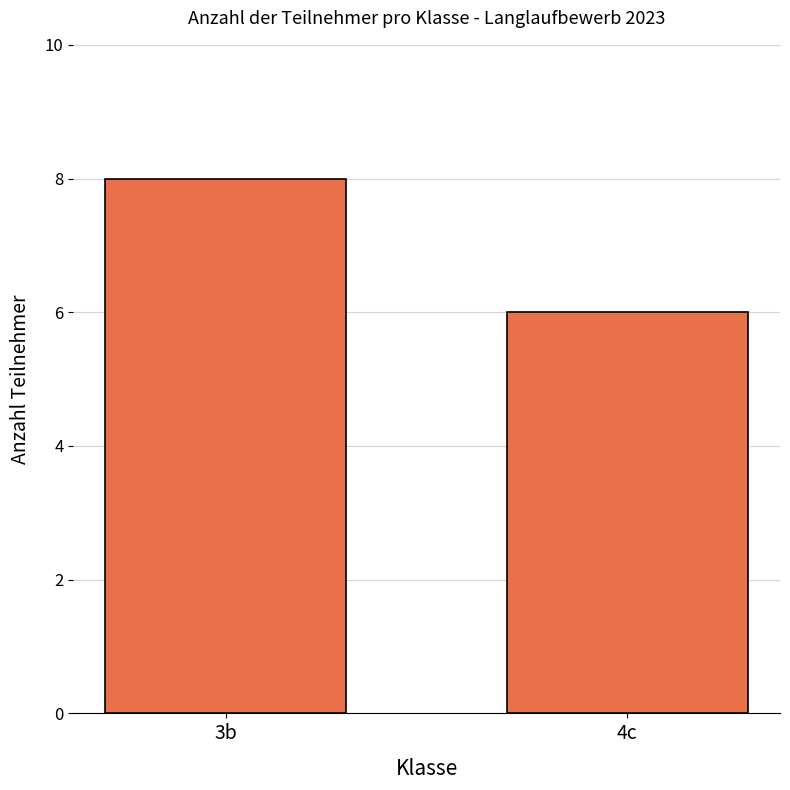

Between 4c and 3b, which is larger?

3b